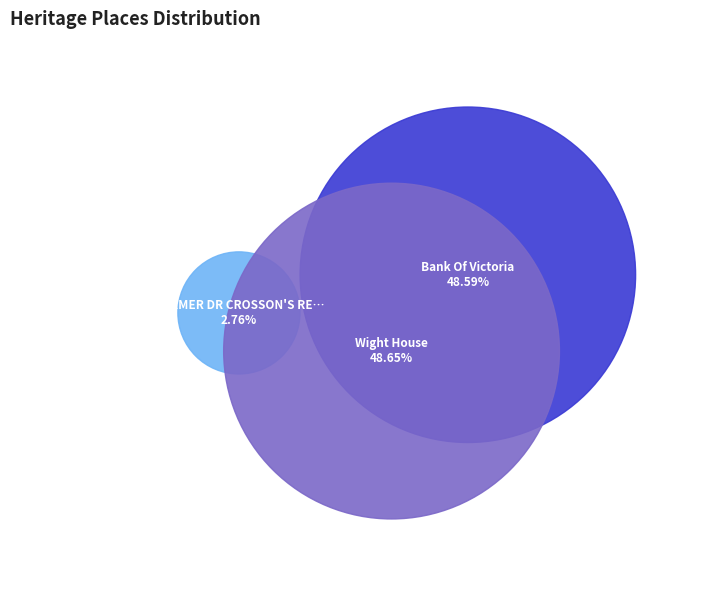

Does Bank Of Victoria represent more than half of the total?

No